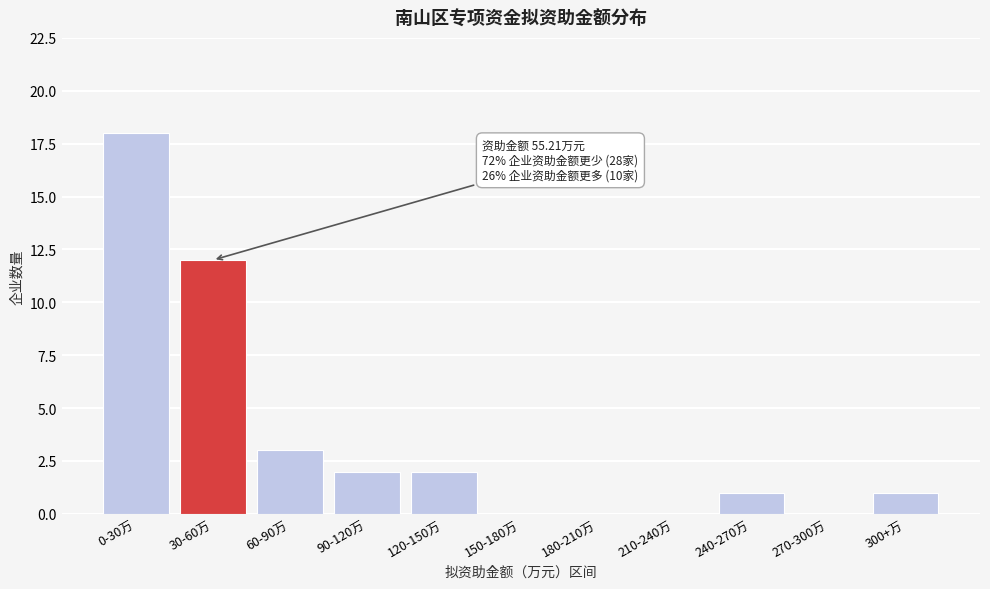

Reading left to right, what are all the values shown in this chart?

0-30万=18	30-60万=12	60-90万=3	90-120万=2	120-150万=2	150-180万=0	180-210万=0	210-240万=0	240-270万=1	270-300万=0	300+万=1